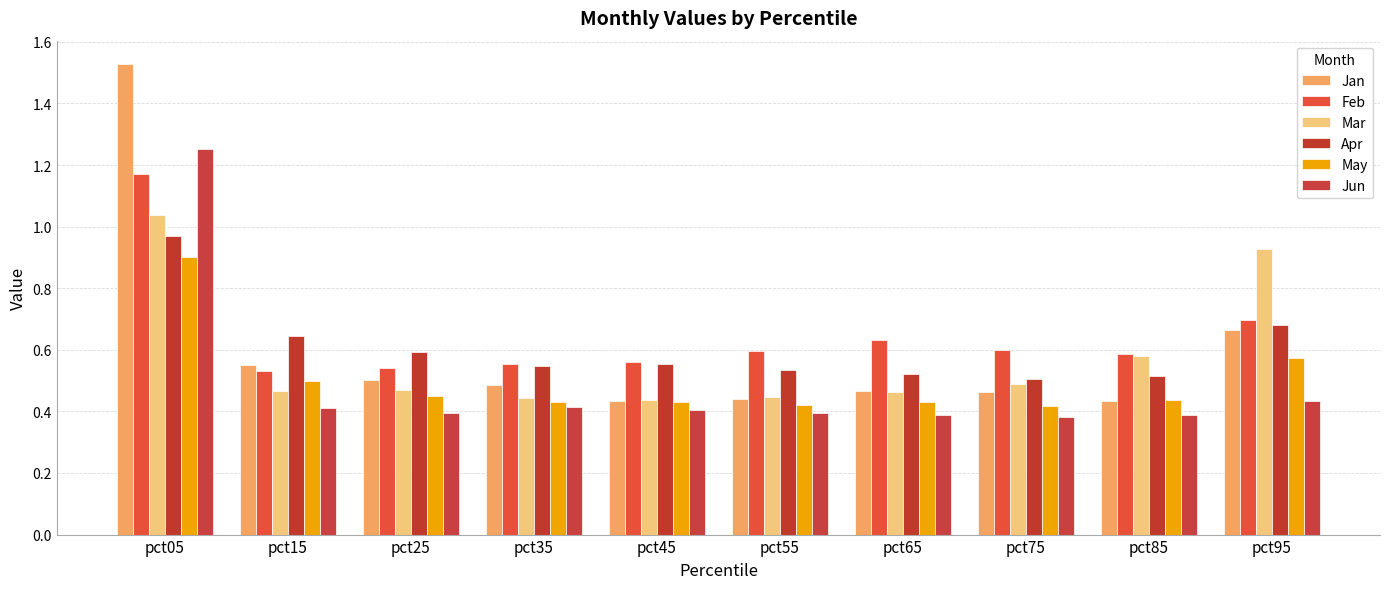

The Feb series shows 0.6 at pct35. True or false?

True